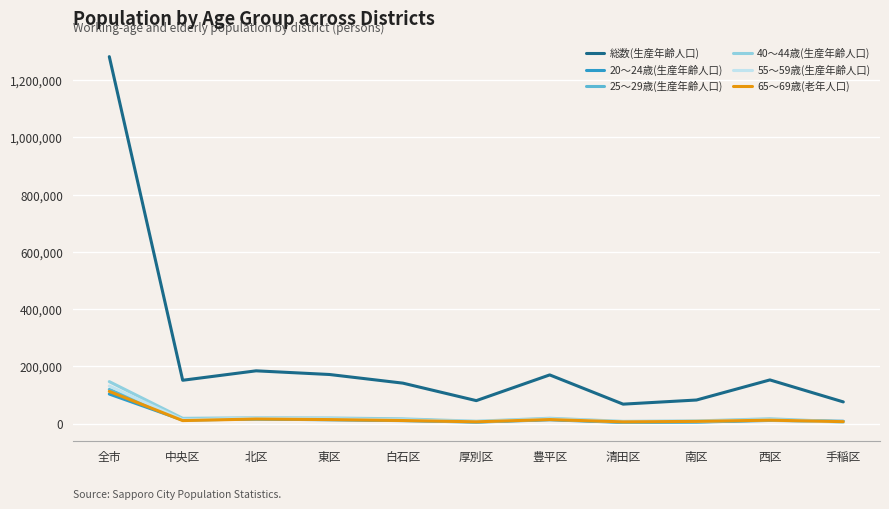

Which series has the largest range (max minus min)?

総数(生産年齢人口)